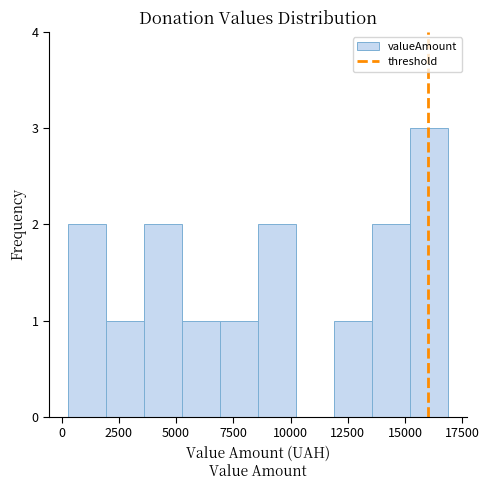

Around what value on the x-axis is the tallest bar? Give the approximate position of its centre, as read against the axis.

16000